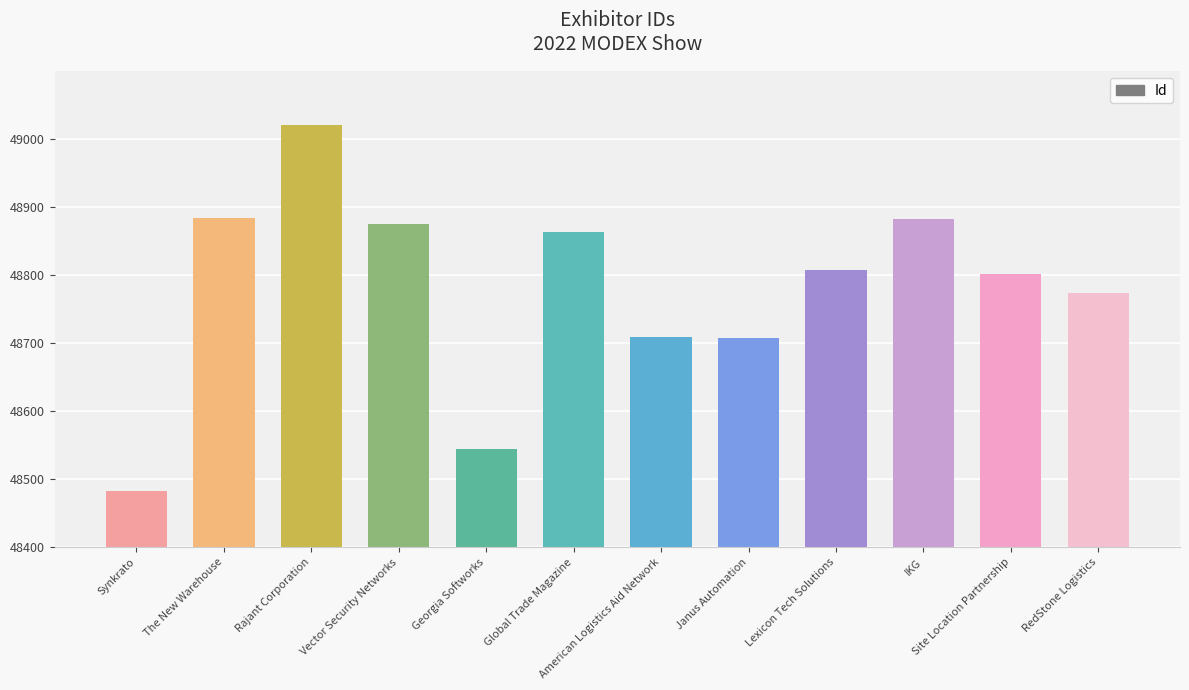

The value at The New Warehouse is 18652. True or false?

False